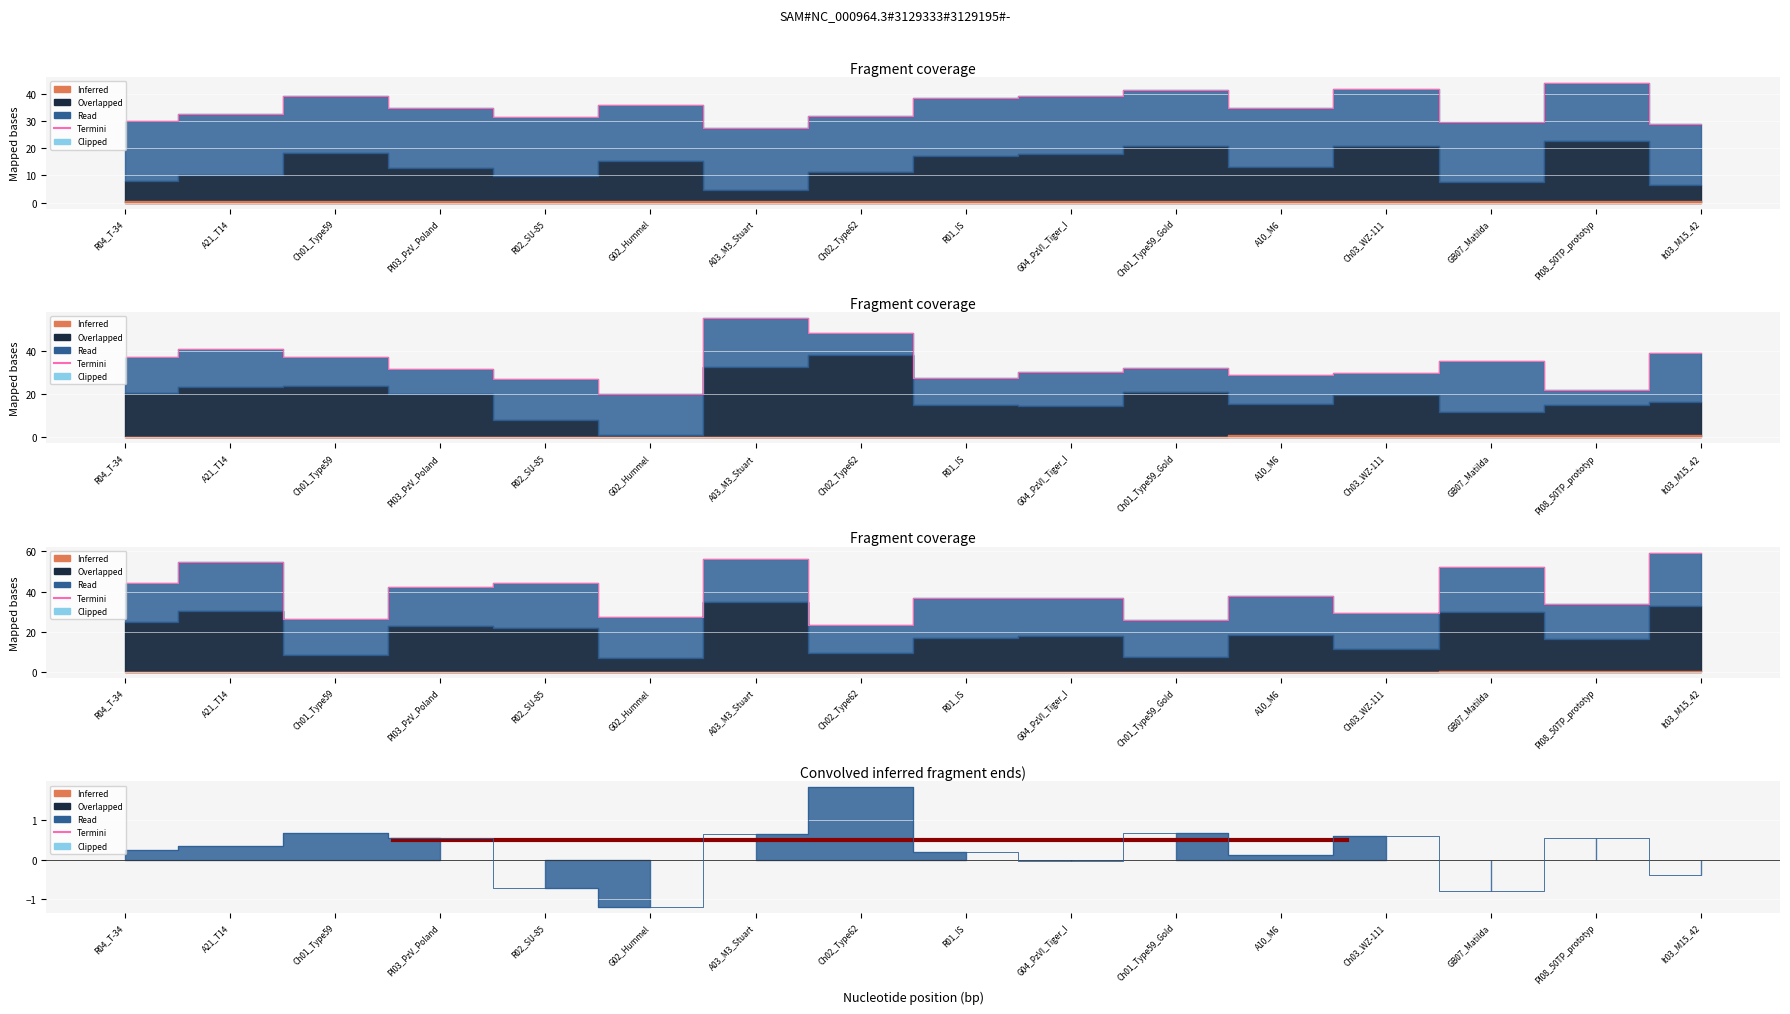

Rank the categories by value from highest to lowest.

It03_M15_42, A03_M3_Stuart, A21_T14, GB07_Matilda, R02_SU-85, R04_T-34, Pl03_PzV_Poland, A10_M6, G04_PzVI_Tiger_I, R01_IS, Pl08_50TP_prototyp, Ch03_WZ-111, G02_Hummel, Ch01_Type59, Ch01_Type59_Gold, Ch02_Type62